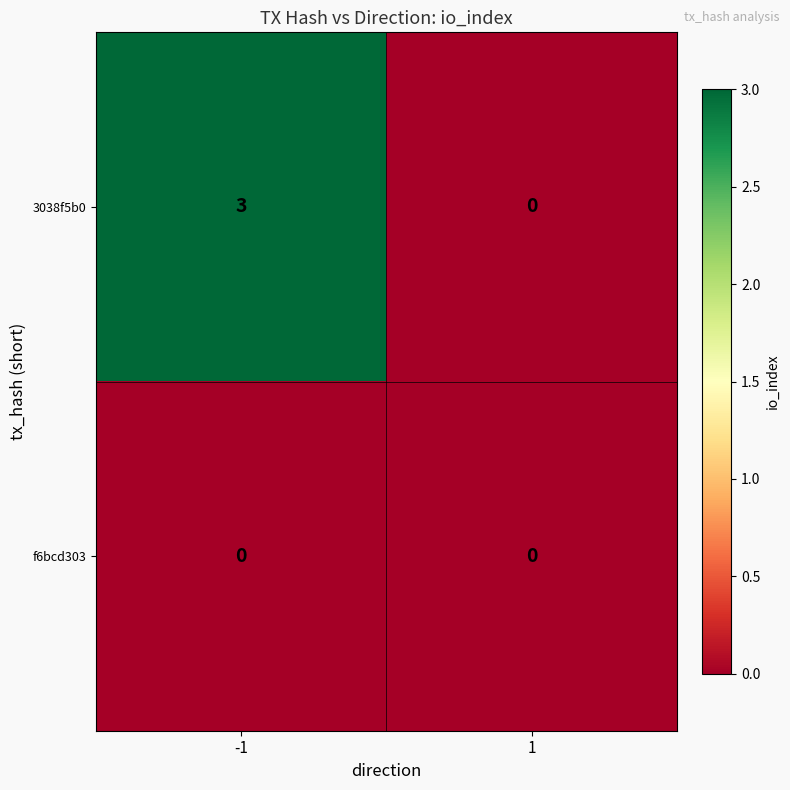

Reading right to left, extract all data points from this chart.

3038f5b0: 0	3
f6bcd303: 0	0